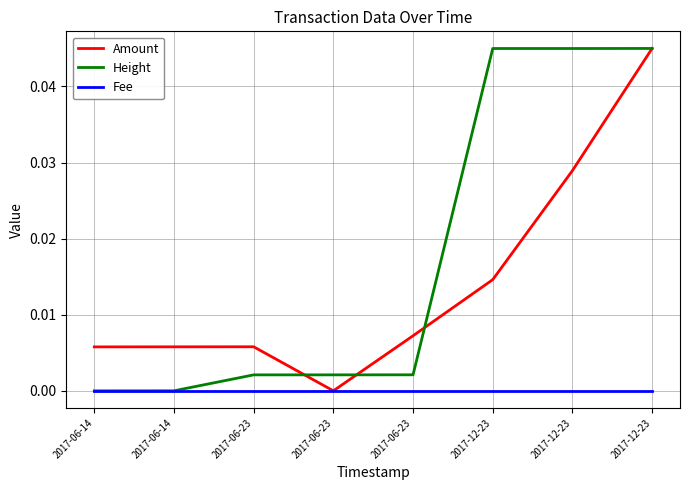

What are all the series names shown in the legend?

Amount, Height, Fee